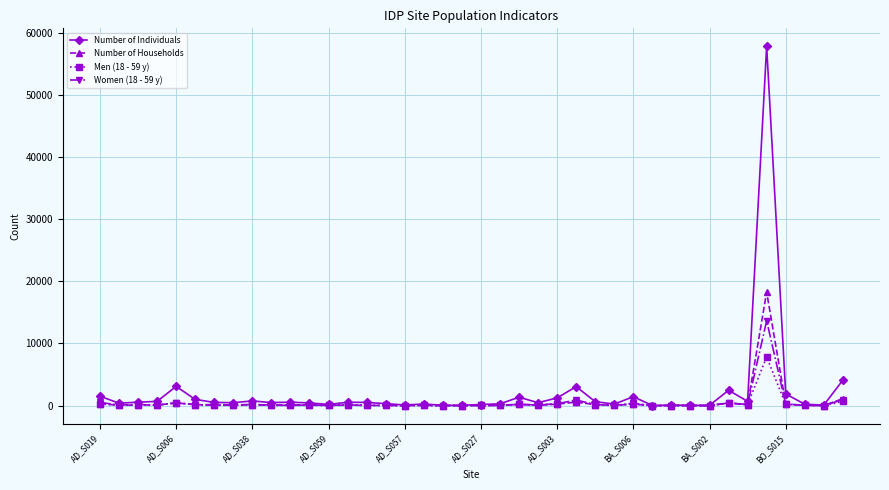

Which series has the largest range (max minus min)?

Number of Individuals